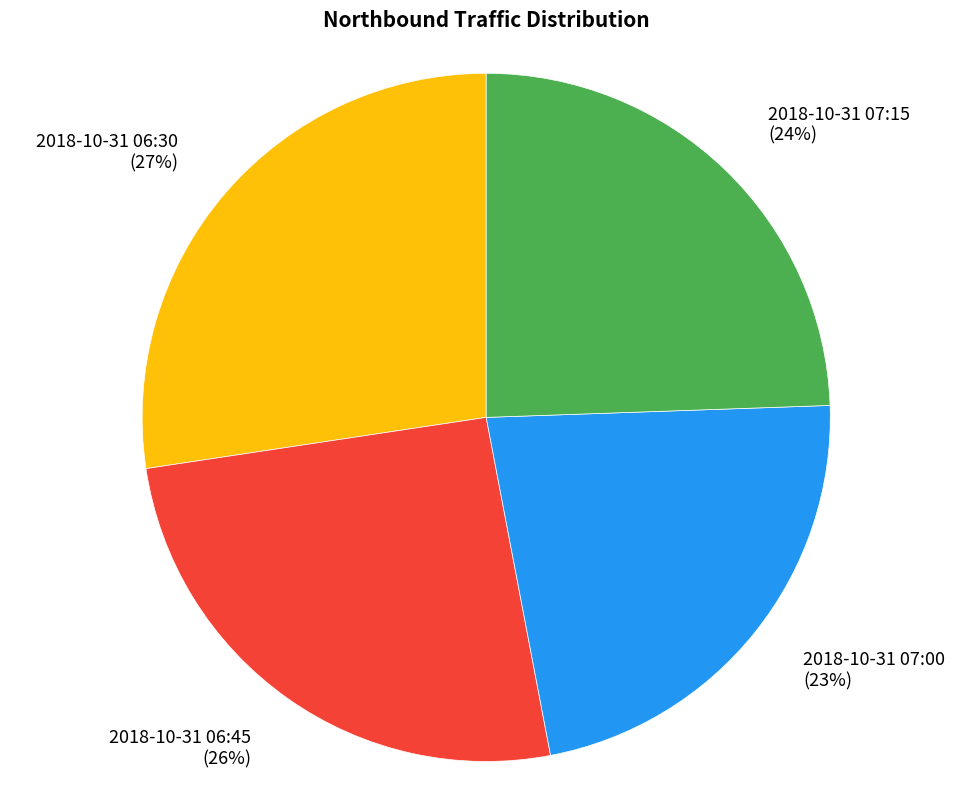

Do 2018-10-31 07:00 (23%) and 2018-10-31 07:15 (24%) together represent more than half of the pie?

No